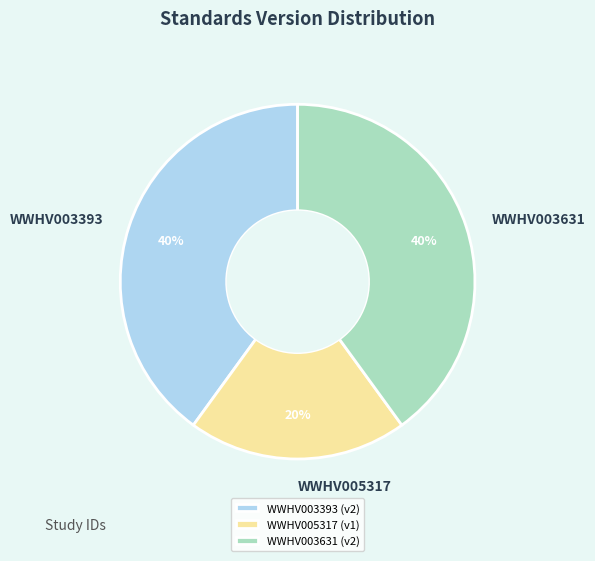

Which has a higher value, WWHV005317 or WWHV003393?

WWHV003393